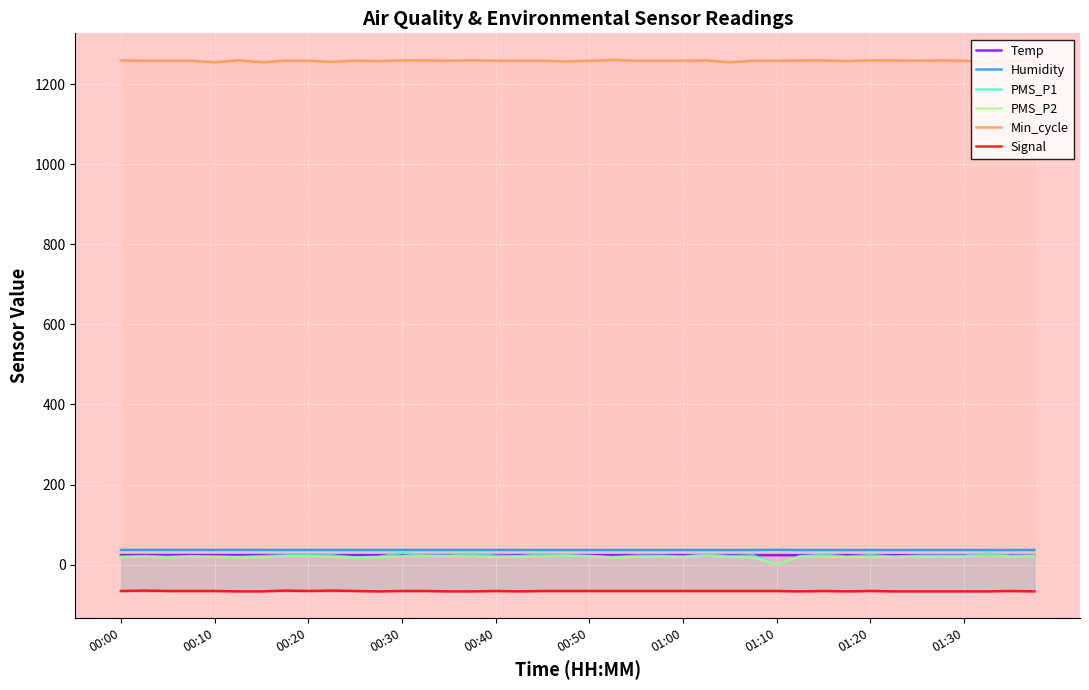

The Min_cycle series shows 1260.0 at 00:30. True or false?

True